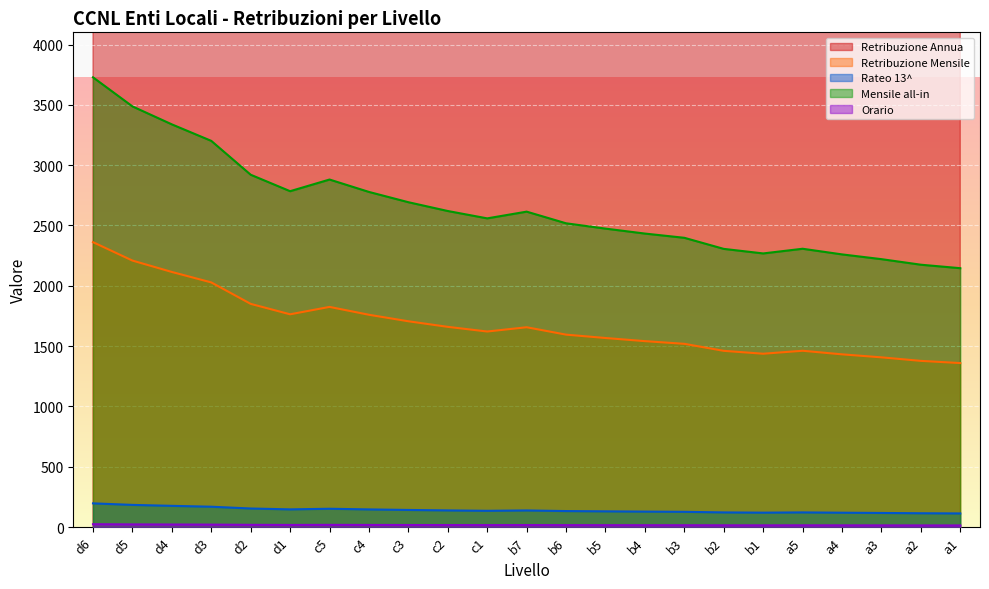

Where is Mensile all-in nearest to the value 2937?

d2